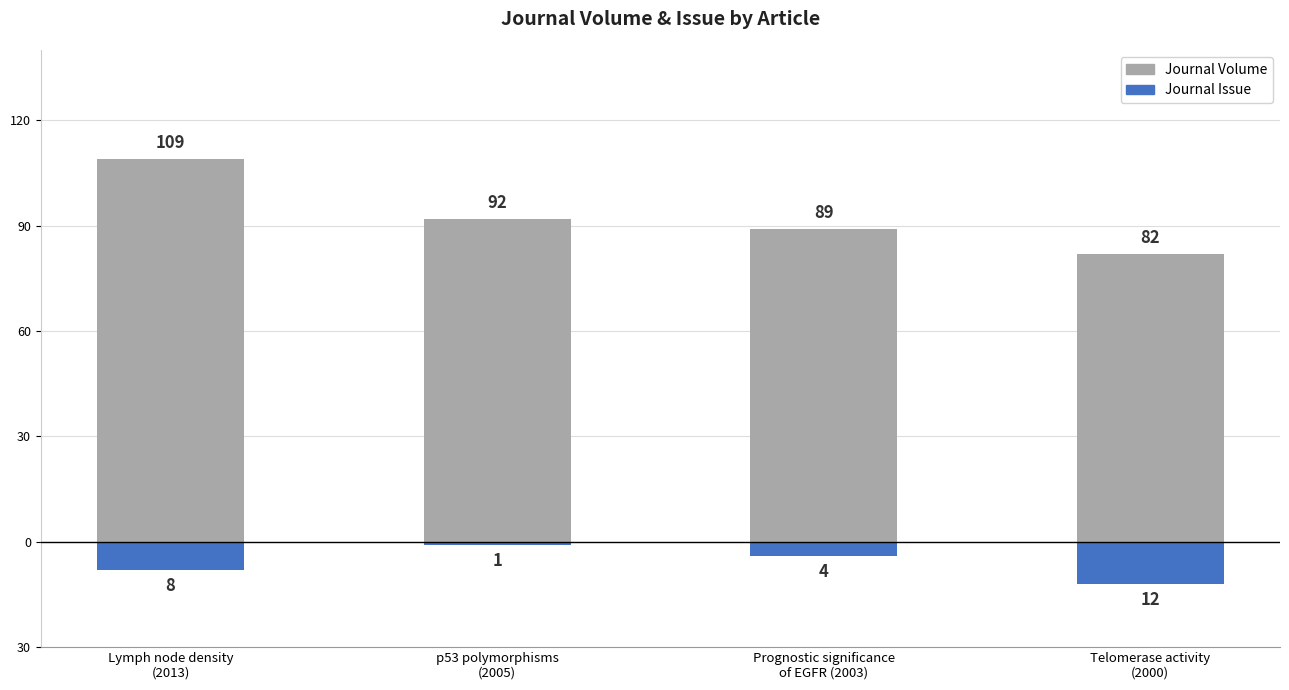

What is the lowest value of the Journal Issue series?

-12